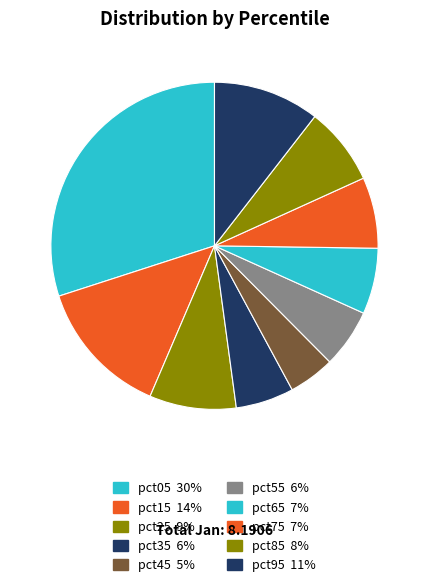

To the nearest percent, what percentage of the pie is pct35?

6%